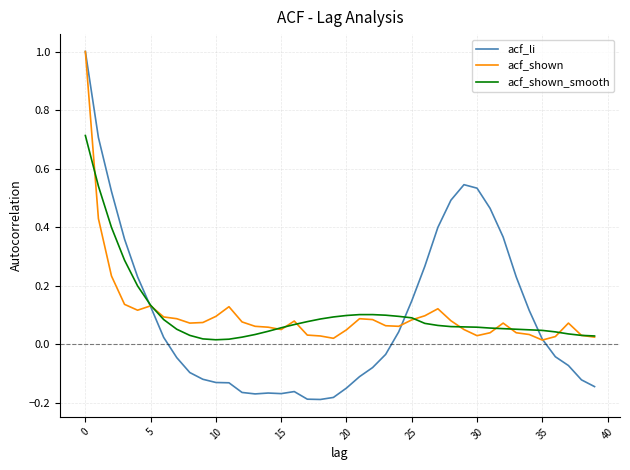

What is the greatest value displayed?

1.0